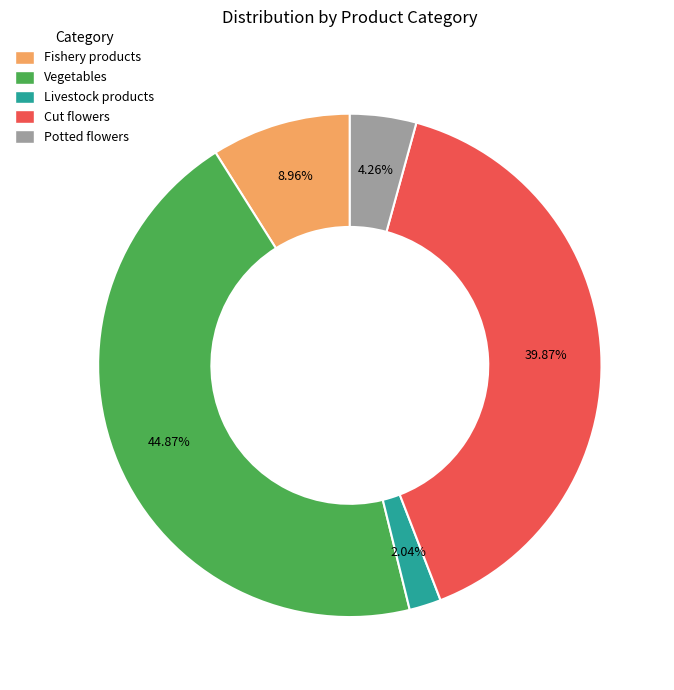

Is it true that Fishery products is 2% of the pie?

False